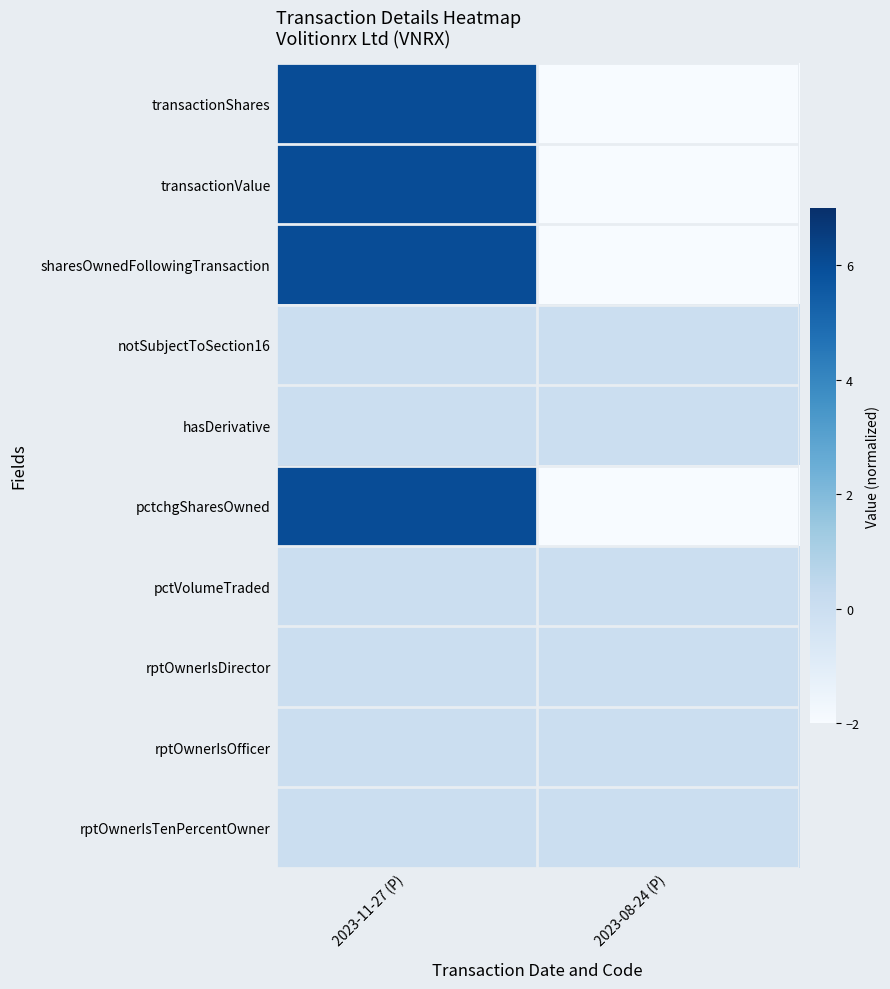

Reading left to right, extract all data points from this chart.

transactionShares: 2023-11-27 (P)=6	2023-08-24 (P)=-2
transactionValue: 2023-11-27 (P)=6	2023-08-24 (P)=-2
sharesOwnedFollowingTransaction: 2023-11-27 (P)=6	2023-08-24 (P)=-2
notSubjectToSection16: 2023-11-27 (P)=0	2023-08-24 (P)=0
hasDerivative: 2023-11-27 (P)=0	2023-08-24 (P)=0
pctchgSharesOwned: 2023-11-27 (P)=6	2023-08-24 (P)=-2
pctVolumeTraded: 2023-11-27 (P)=0	2023-08-24 (P)=0
rptOwnerIsDirector: 2023-11-27 (P)=0	2023-08-24 (P)=0
rptOwnerIsOfficer: 2023-11-27 (P)=0	2023-08-24 (P)=0
rptOwnerIsTenPercentOwner: 2023-11-27 (P)=0	2023-08-24 (P)=0